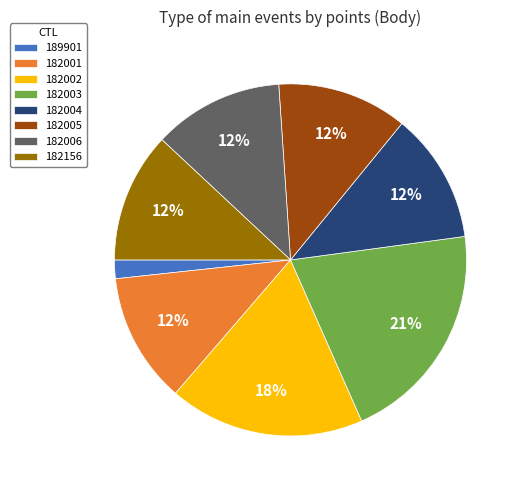

Which category has the smallest portion of the pie?

189901